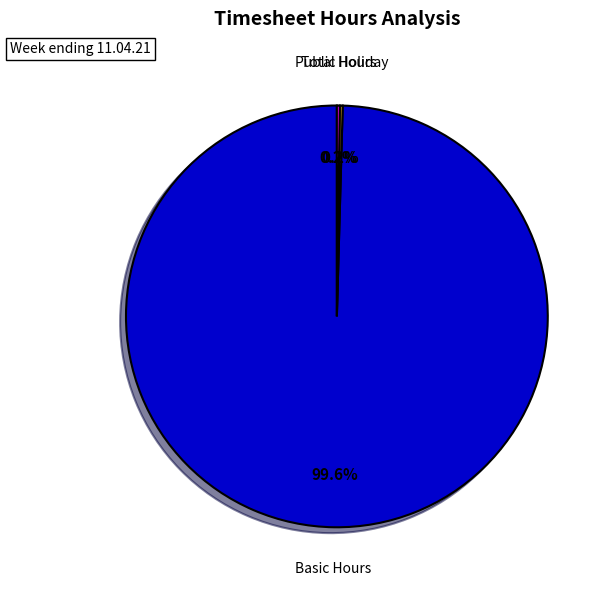

Which slice represents more than half of the pie?

Basic Hours